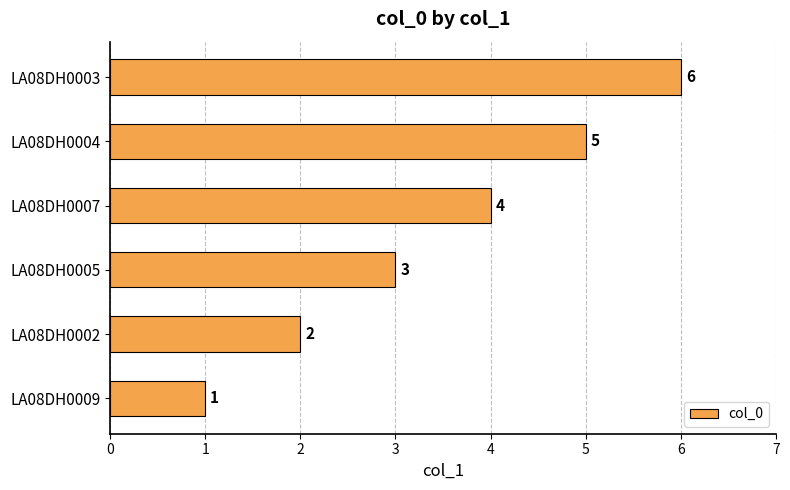

At which label is the value closest to 3?

LA08DH0005